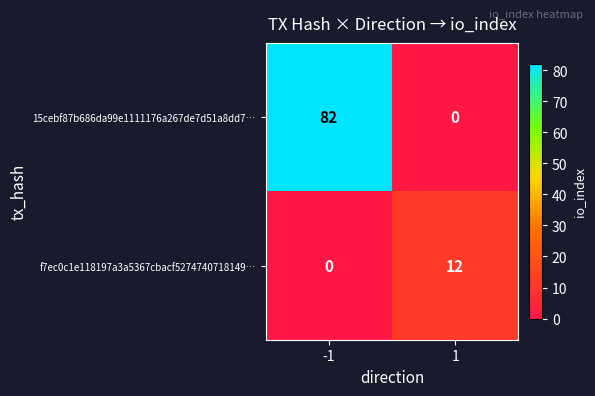

How many distinct data groups are displayed?

2